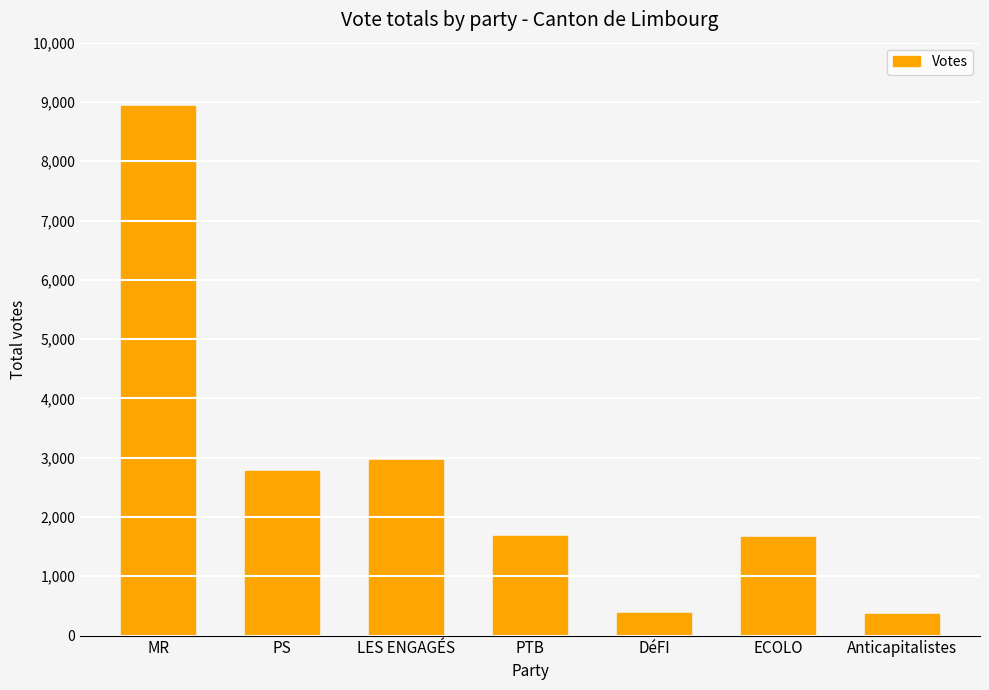

What is the change in value from PS to DéFI?

-2392